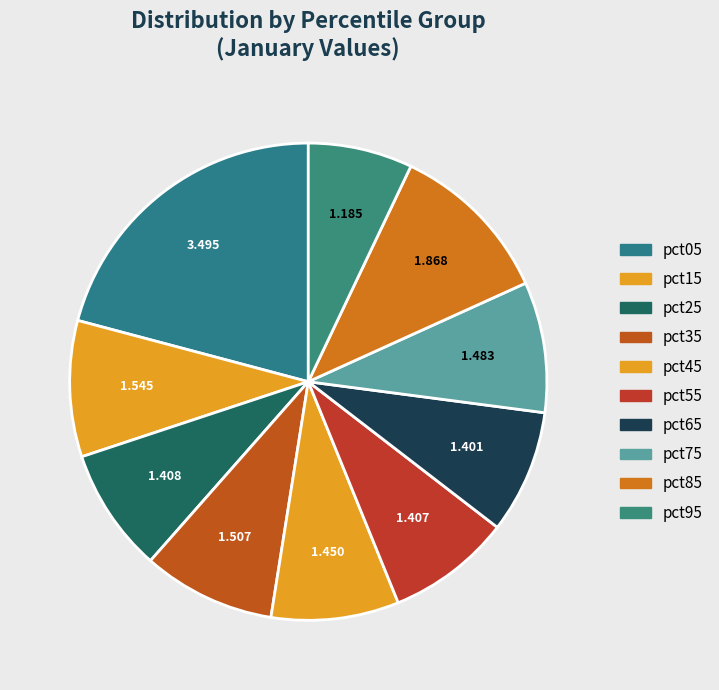

Count the number of slices in the pie.

10